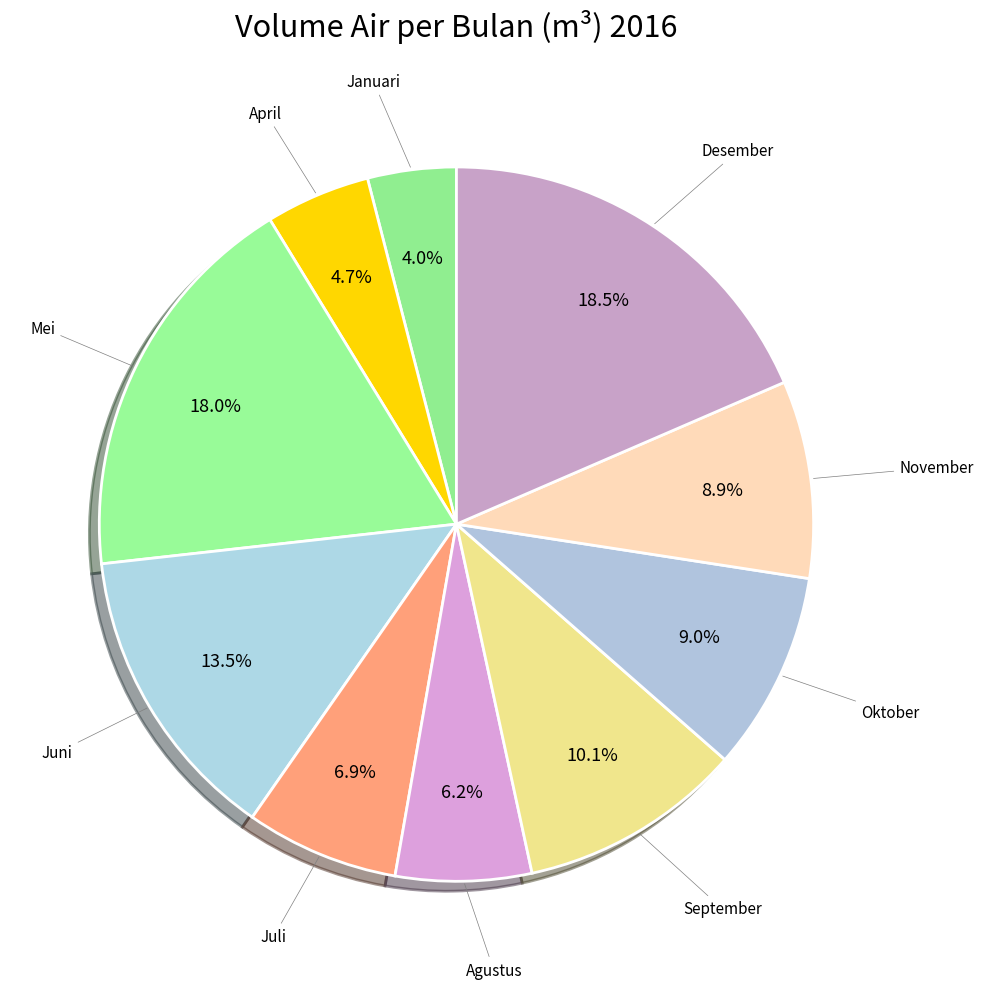

What portion of the pie excludes Juli?

93.1%